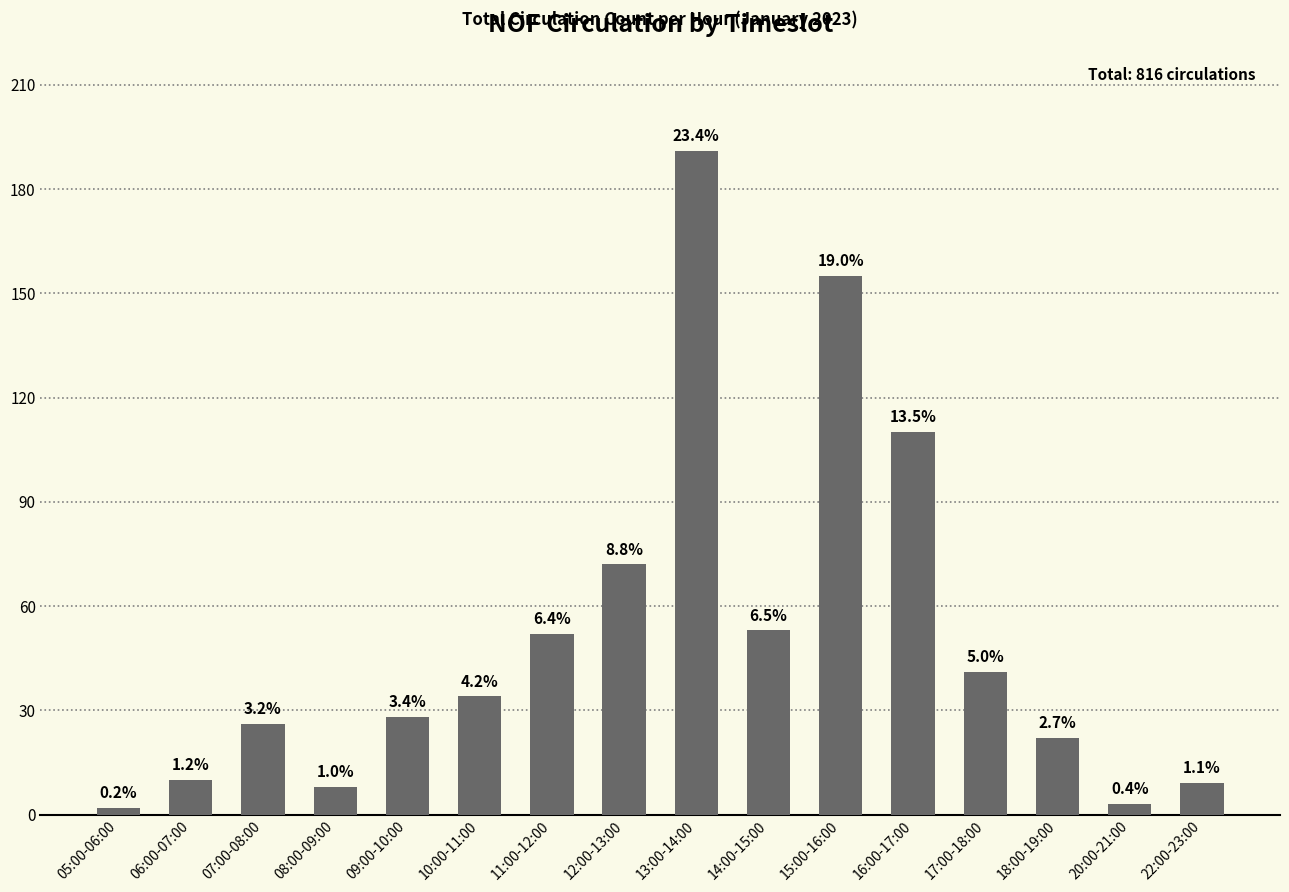

Does the chart contain any negative values?

No